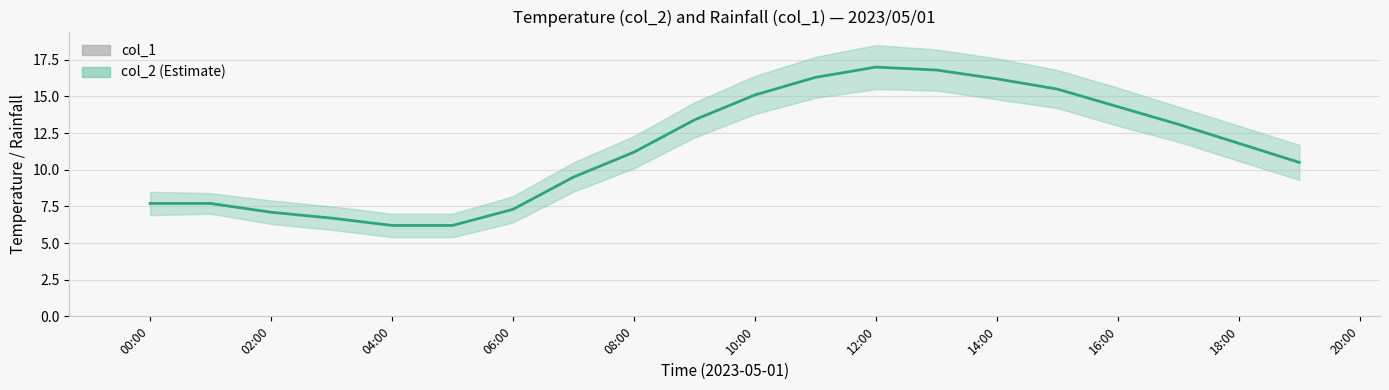

What is the difference between the maximum and minimum values in the col_2 (Estimate) series?

10.8